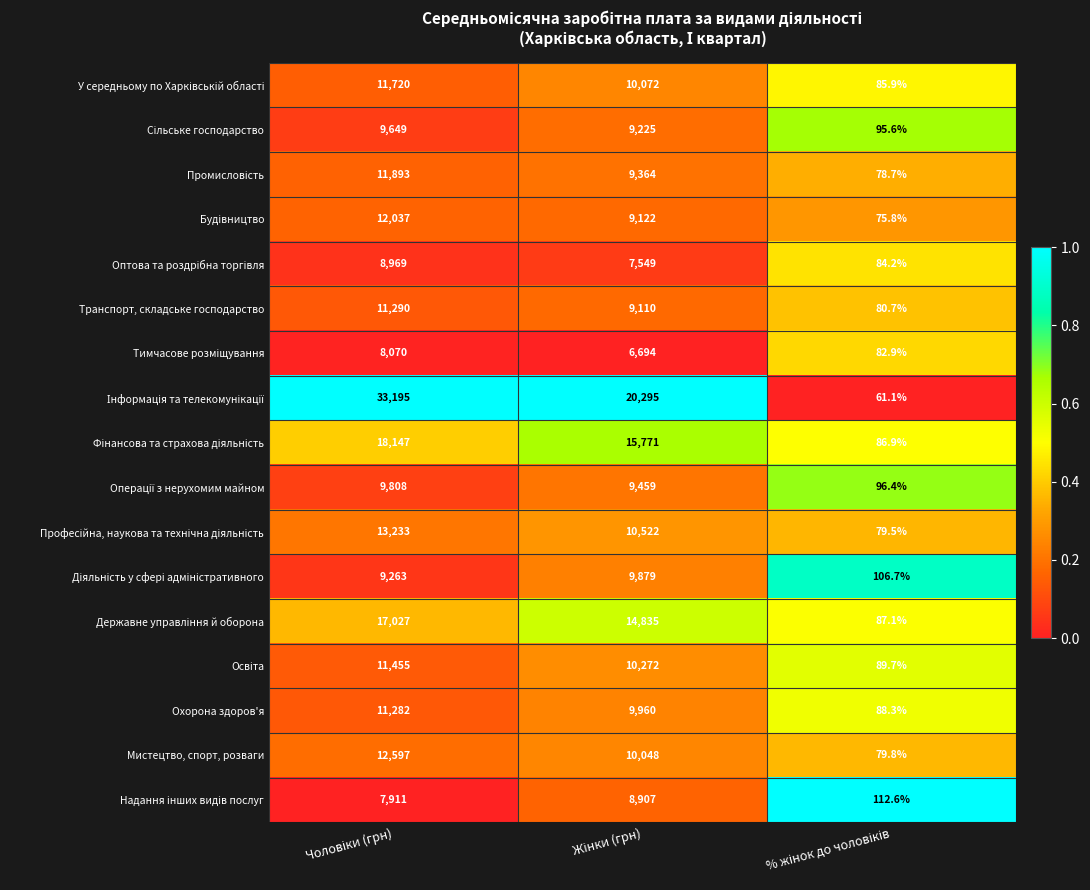

What is the smallest value displayed?

61.1